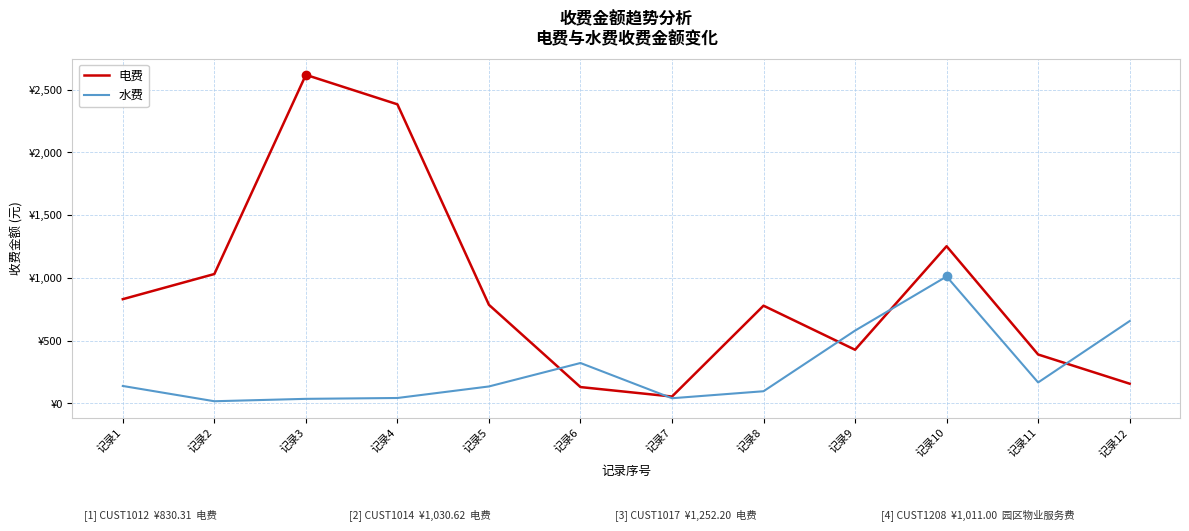

Does the chart have visible grid lines?

Yes